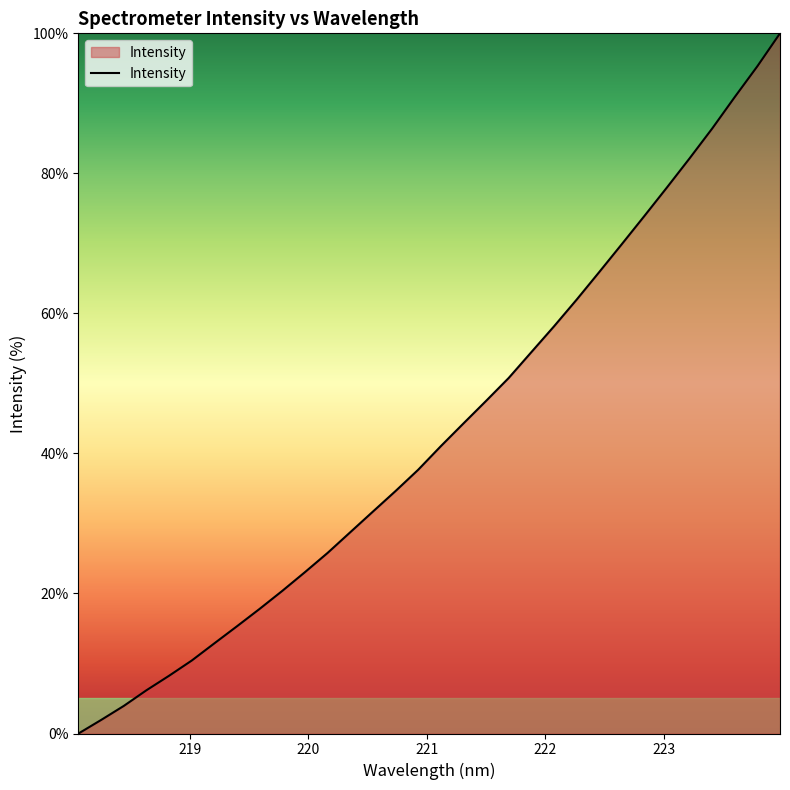

Reading left to right, transcribe all the data shown in this chart.

0.0	1.9	3.9	6.2	8.3	10.4	12.9	15.3	17.8	20.4	23.0	25.8	28.7	31.7	34.6	37.7	41.0	44.3	47.5	50.8	54.5	58.1	61.9	65.9	69.9	73.9	78.0	82.1	86.4	90.9	95.3	100.0